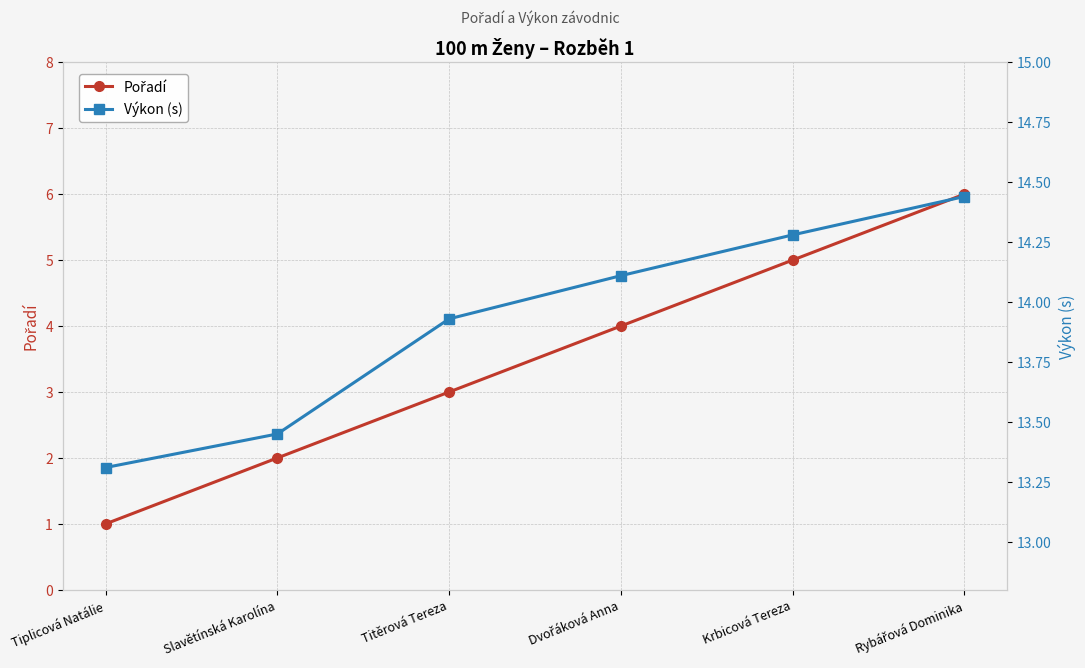

True or false: Výkon (s) and Pořadí intersect in this chart.

False